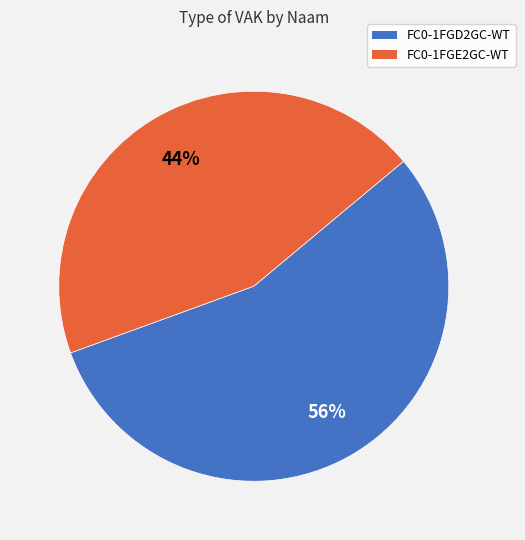

The FC0-1FGD2GC-WT slice represents 41% of the pie. True or false?

False